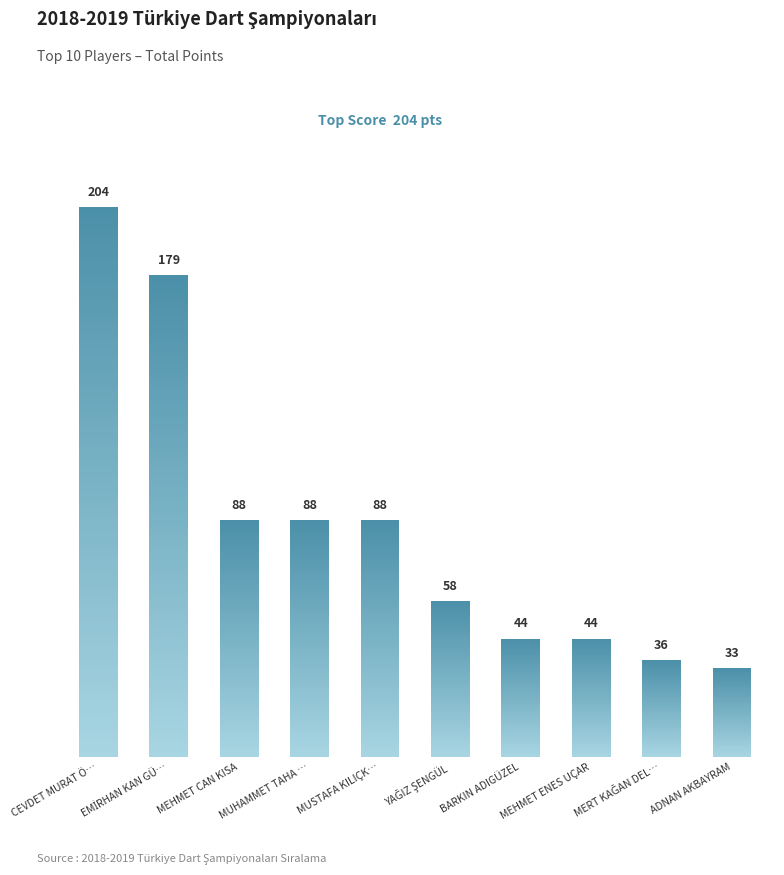

What is the average value?

86